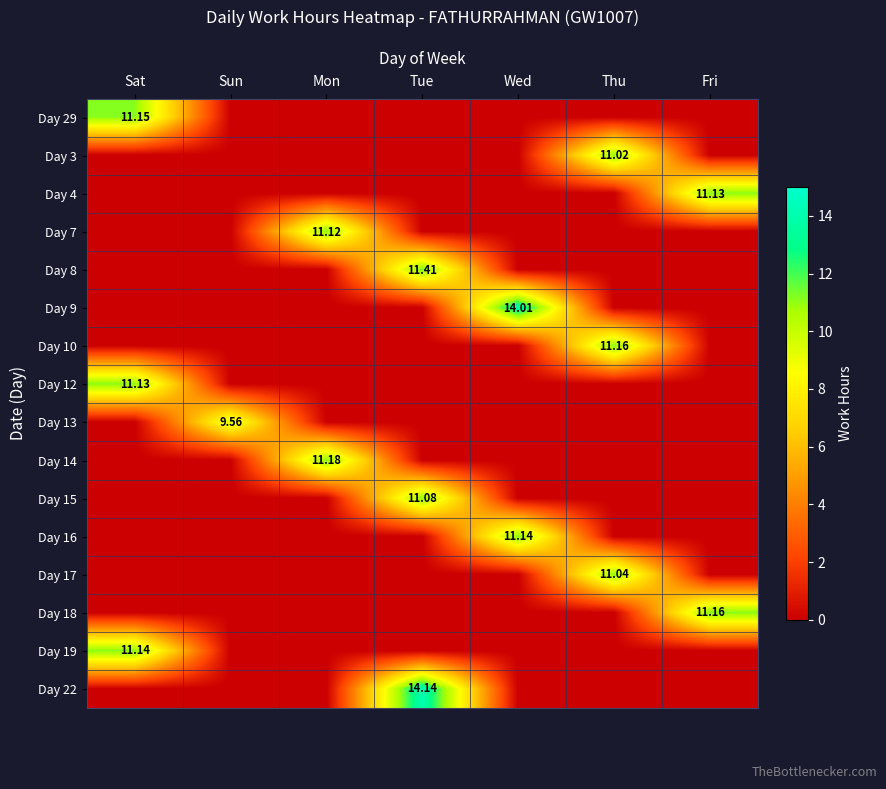

What is the spread (max minus min) of values at Tue?

14.1